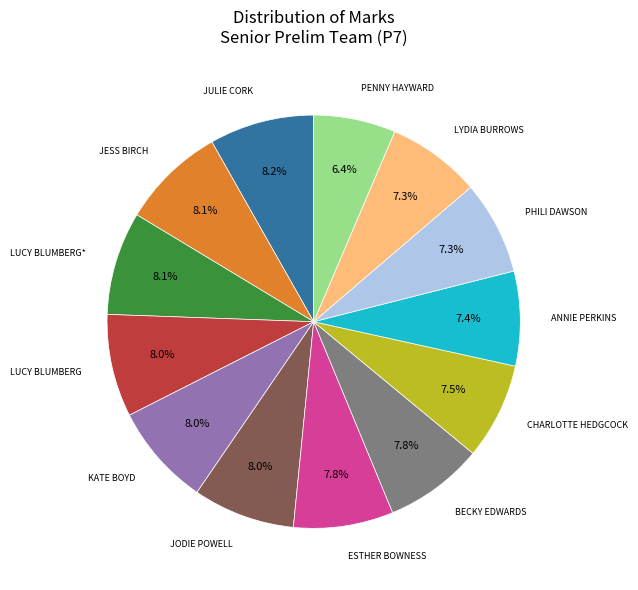

Is there any slice that represents more than half of the pie?

No